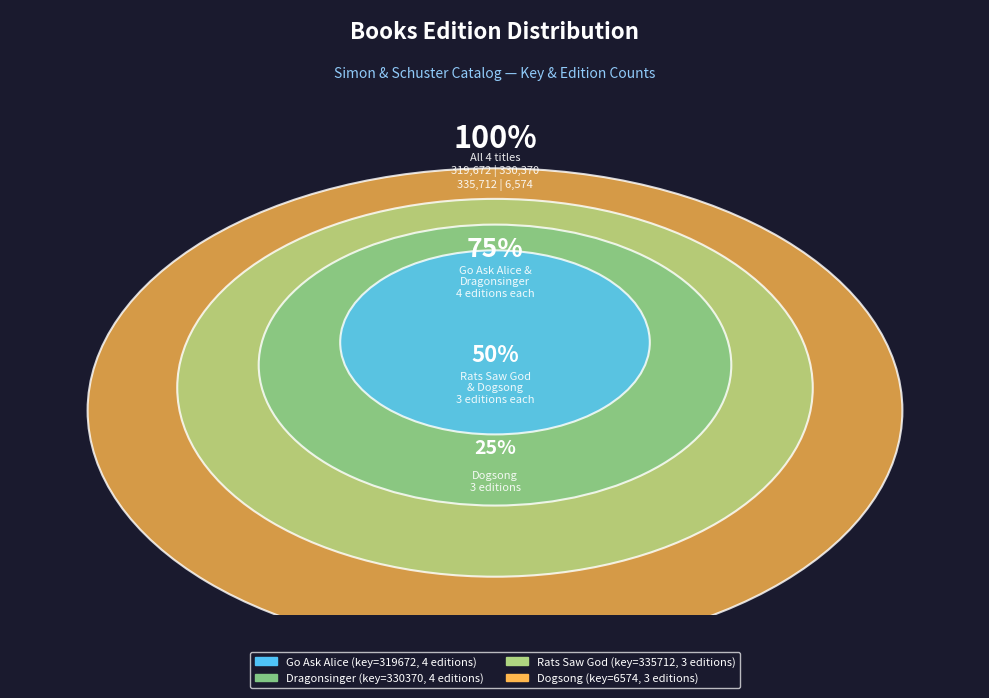

Count the number of slices in the pie.

4